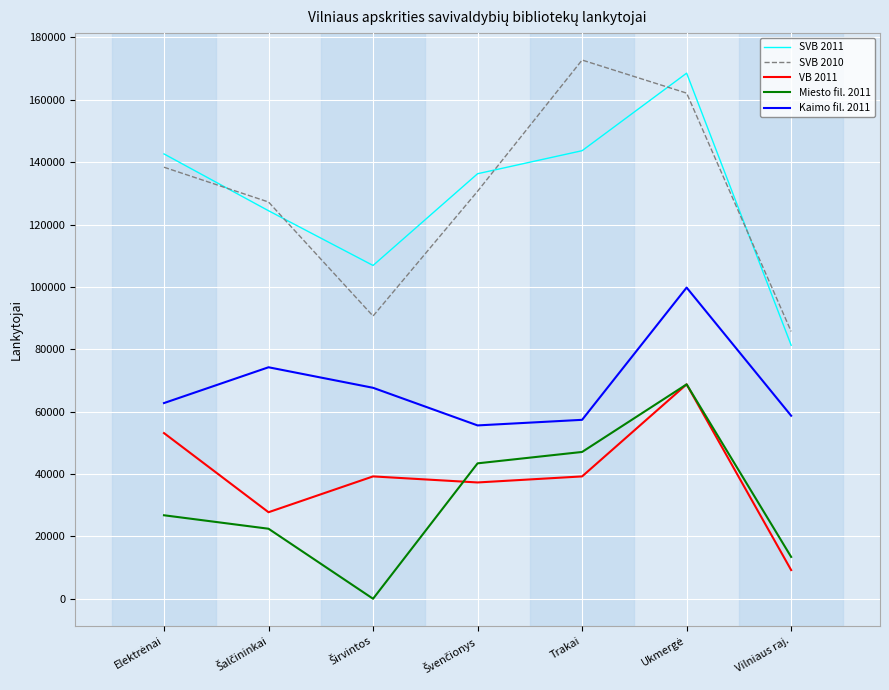

Which category has the highest value in the SVB 2010 series?

Trakai